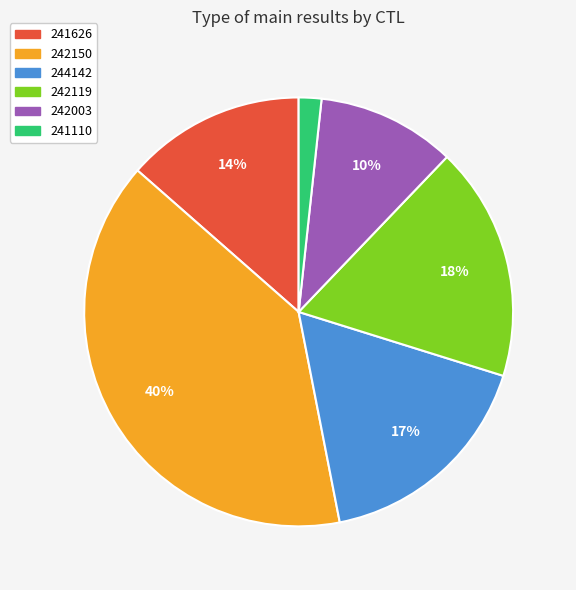

To the nearest percent, what is the difference between the 242119 and 241110 slice percentages?

16%